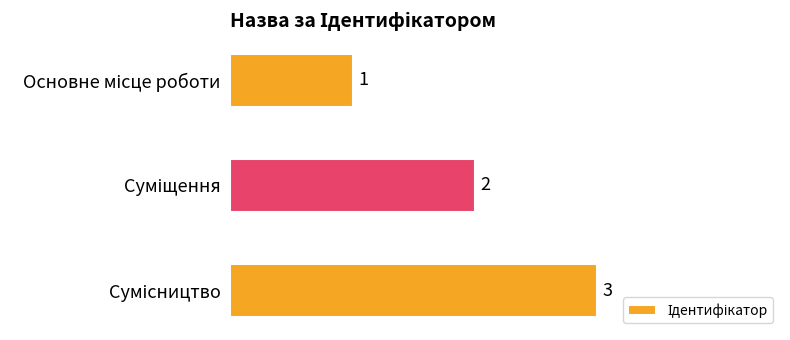

What is the value of the 2nd bar from the top?

2